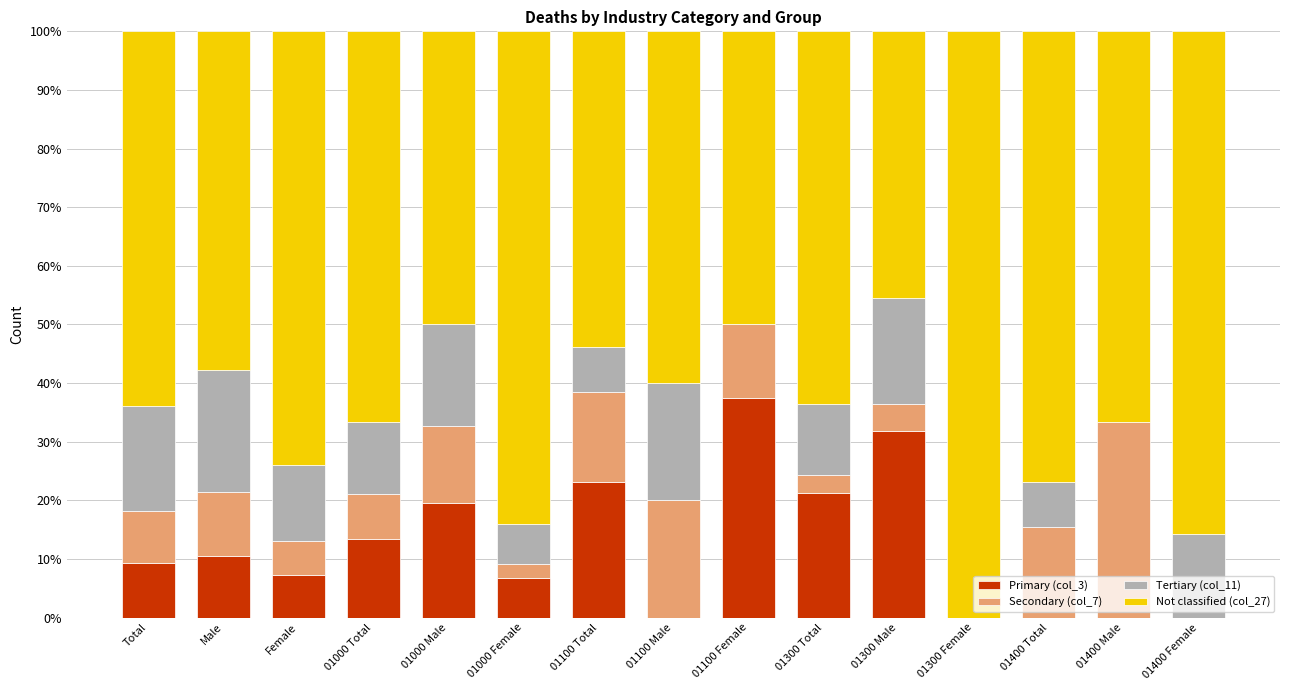

What is the sum of all Primary (col_3) values?

180.4